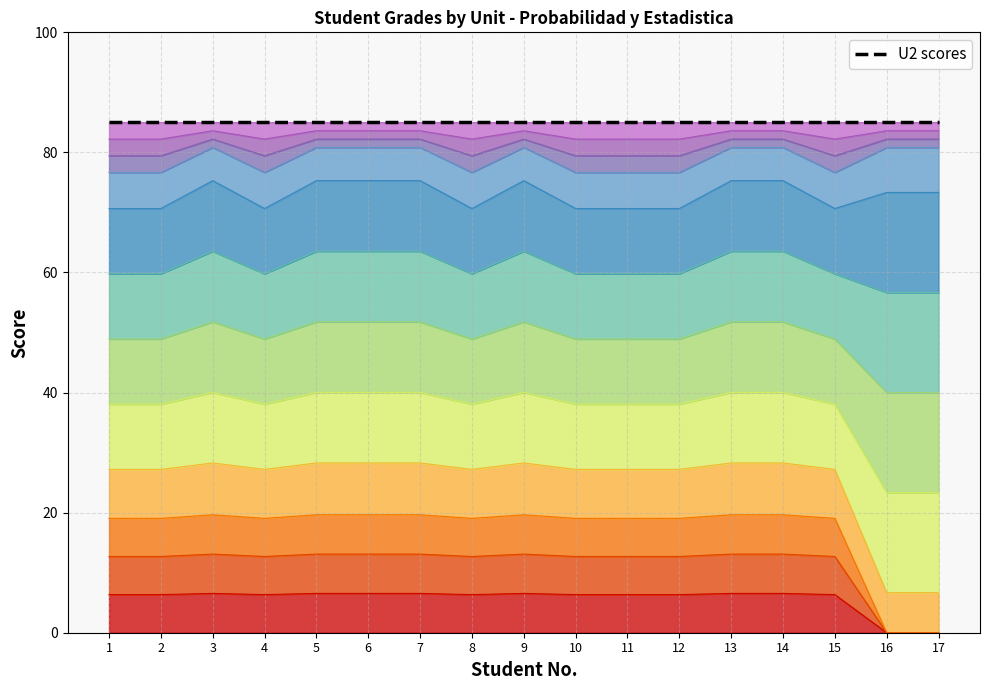

Which series has the largest range (max minus min)?

PROM